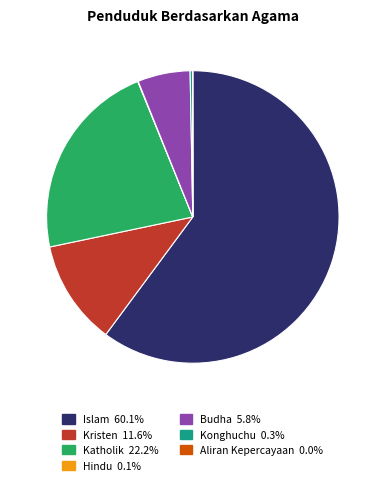

Is there any slice that represents more than half of the pie?

Yes